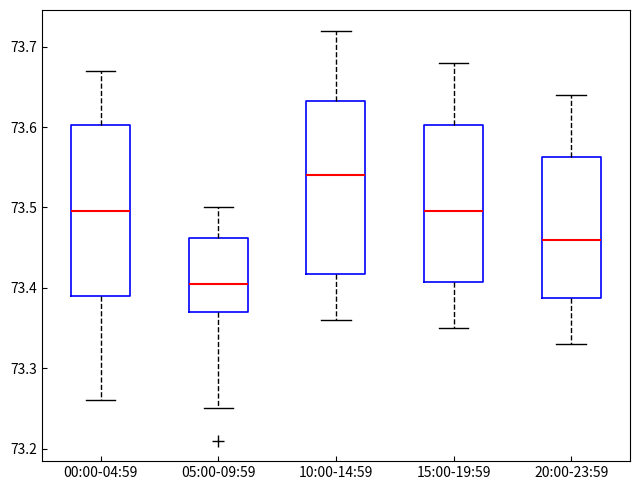

Where is the upper edge of the box for 05:00-09:59 on the y-axis? The values are not printed on the chart, so give them approximately, as read against the axis.

73.46